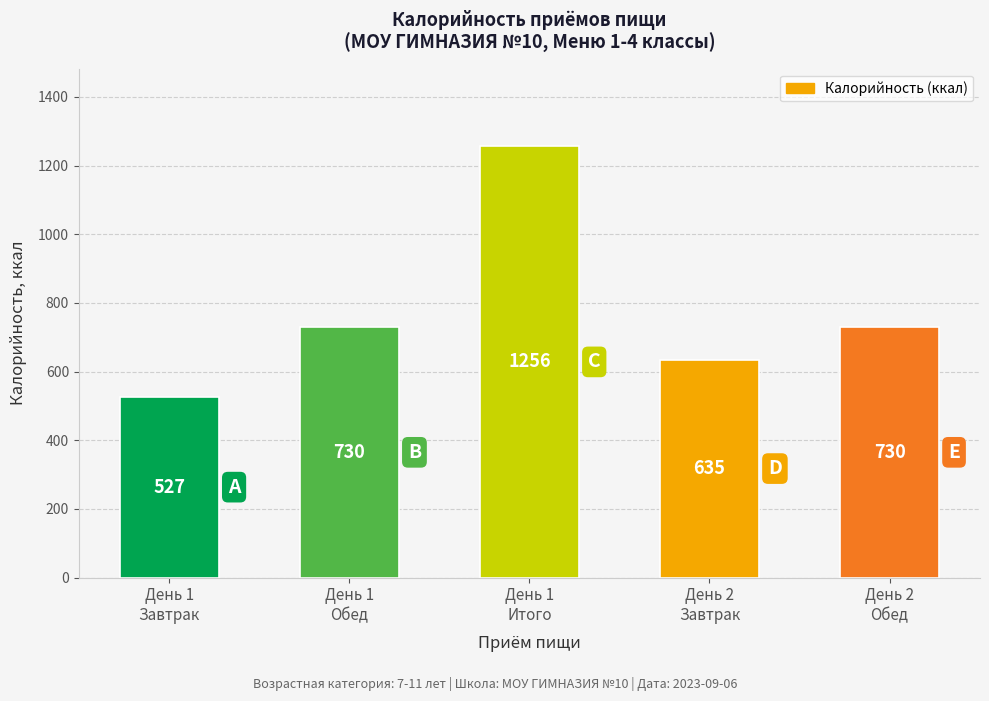

What is the maximum value shown in the chart?

1256.5